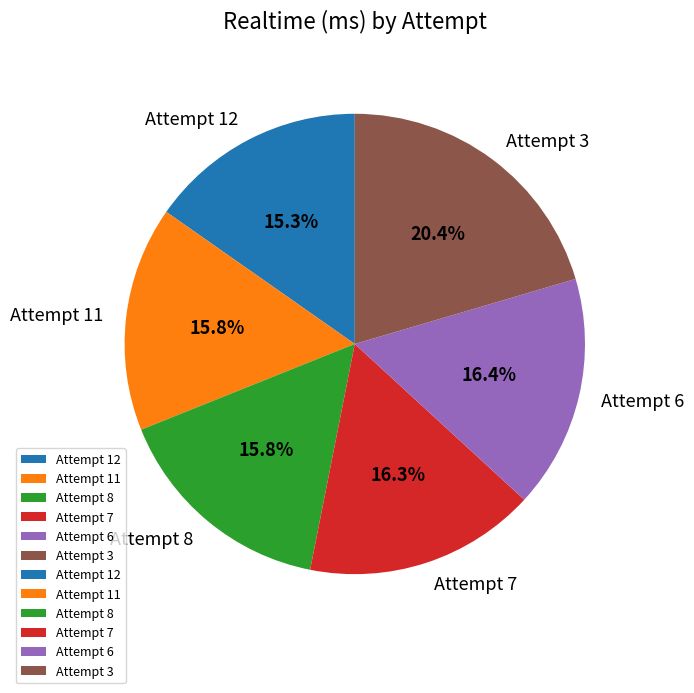

To the nearest percent, what percentage of the pie is Attempt 8?

16%